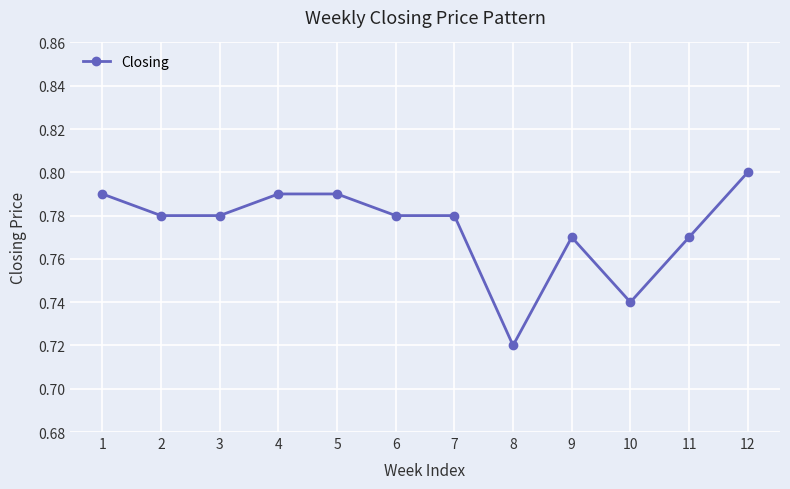

How many categories are shown in the chart?

12